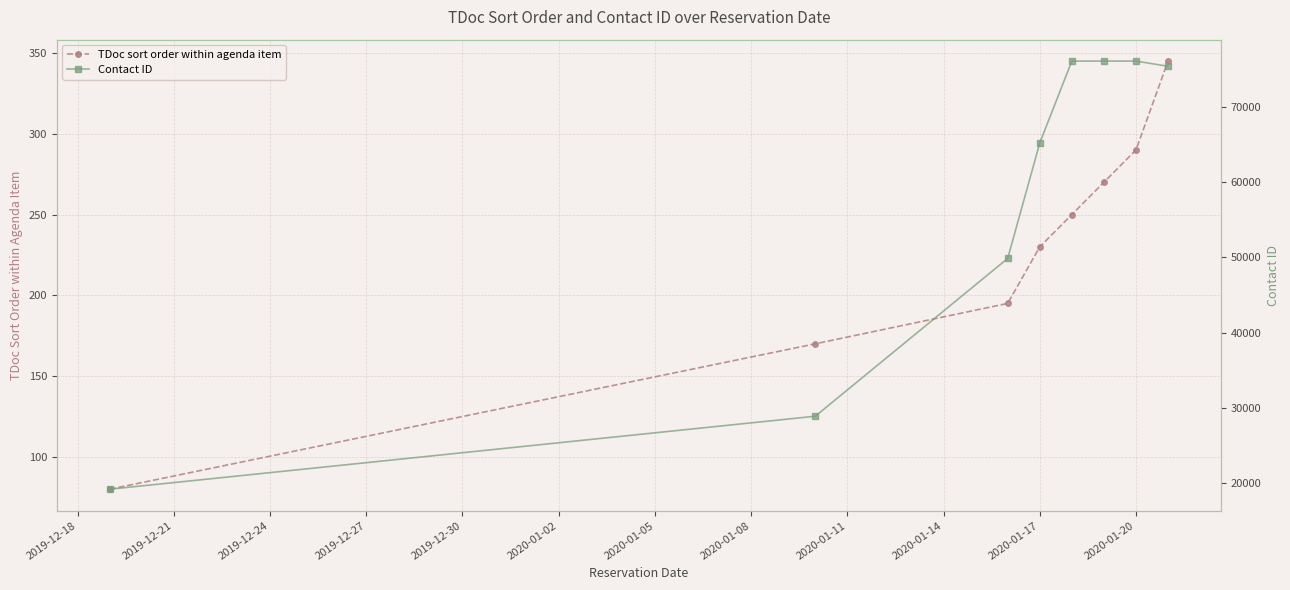

List the series in order of their overall mean, highest first.

Contact ID, TDoc sort order within agenda item